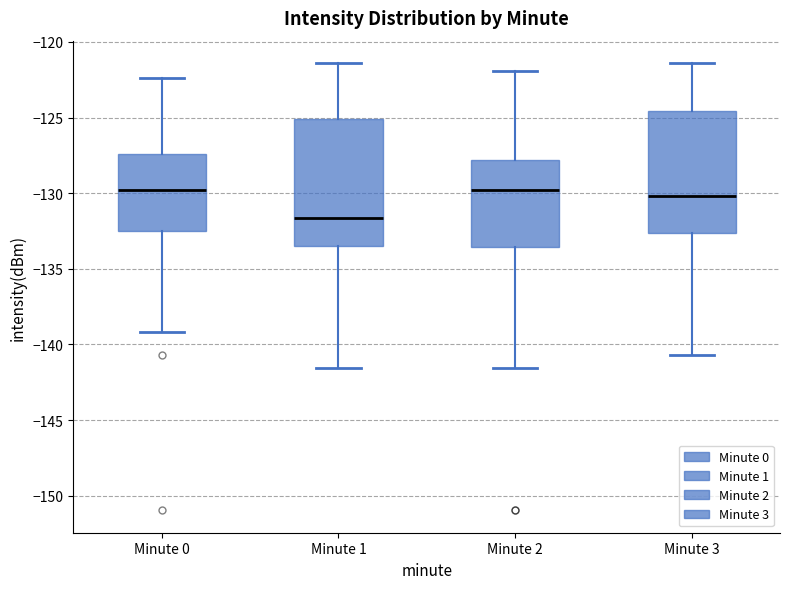

Reading left to right, transcribe this box plot: for each box, give where its median line is, the range the box spans, and where its two whiskers end, as read against the y-axis. The values are not printed on the chart, so give them approximately, as read against the axis.

Minute 0: median -130.0, box -132.5 to -127.5, whiskers -139.0 to -122.5
Minute 1: median -131.5, box -133.5 to -125.0, whiskers -141.5 to -121.5
Minute 2: median -130.0, box -133.5 to -128.0, whiskers -141.5 to -122.0
Minute 3: median -130.0, box -132.5 to -124.5, whiskers -140.5 to -121.5